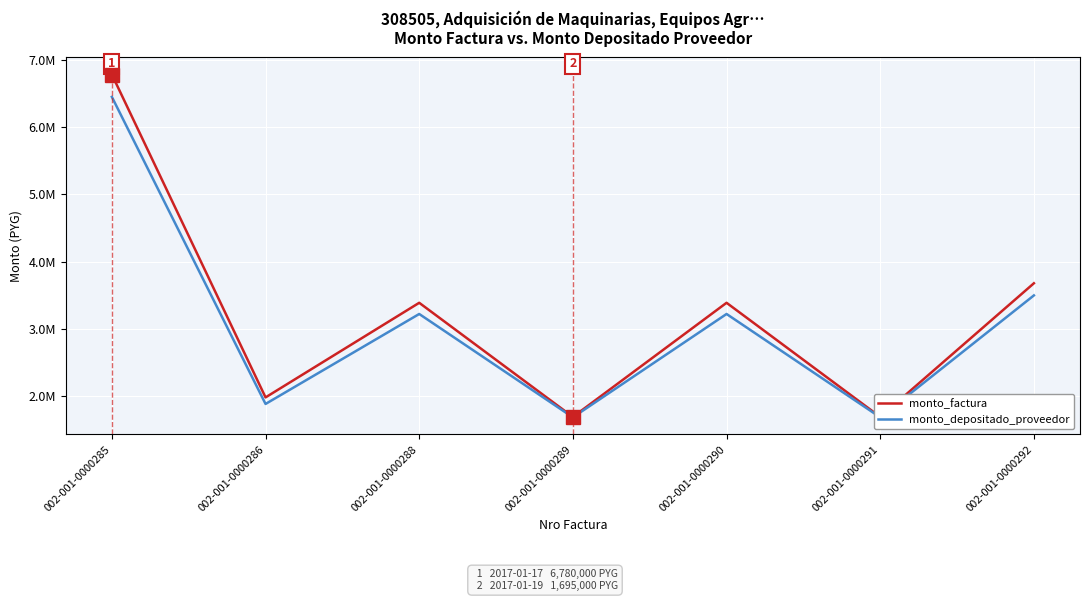

The value of monto_depositado_proveedor at 002-001-0000289 is 1688836. True or false?

True